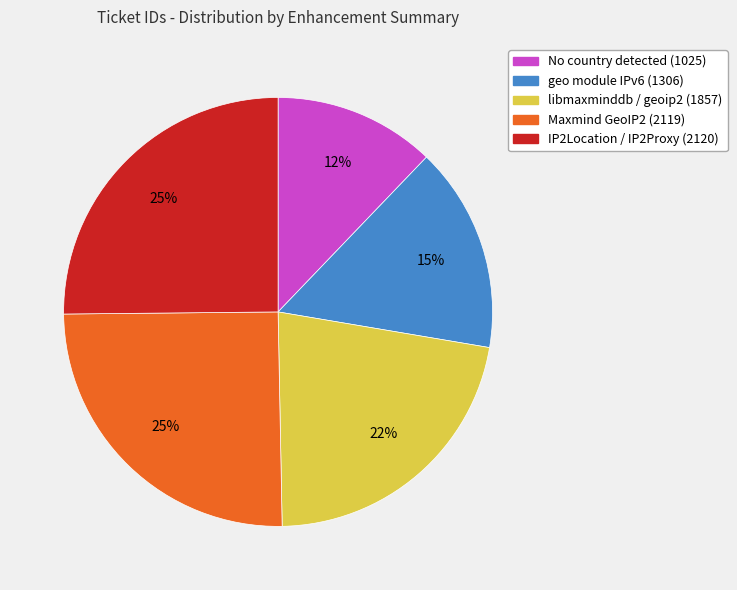

To the nearest percent, what is the average slice percentage?

20%